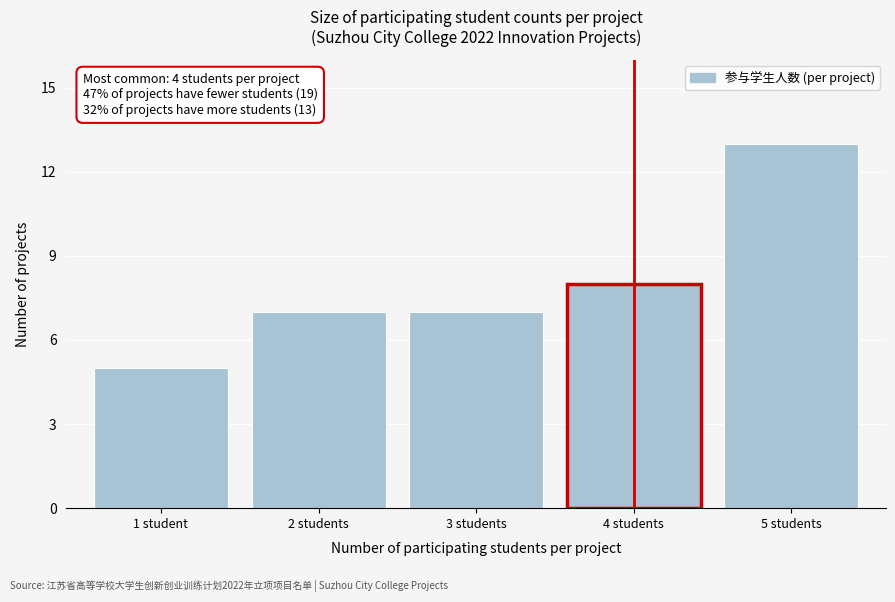

Reading left to right, what are all the values shown in this chart?

1 student=5	2 students=7	3 students=7	4 students=8	5 students=13